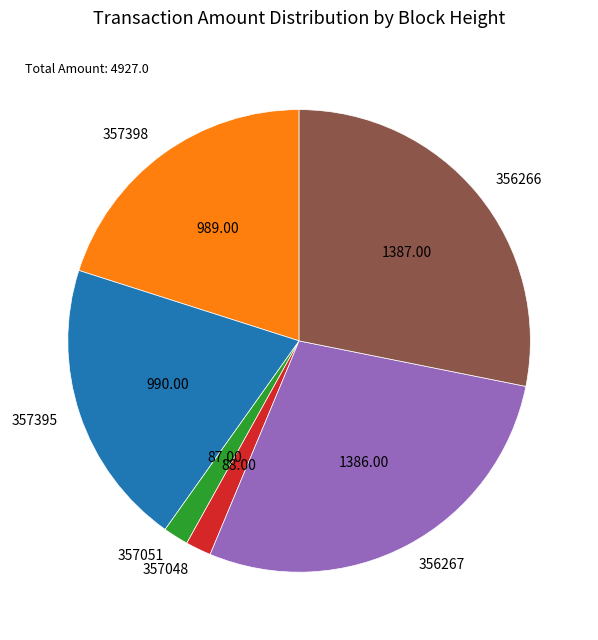

Approximately how many times larger is the value at 356267 compared to 357051?

15.9